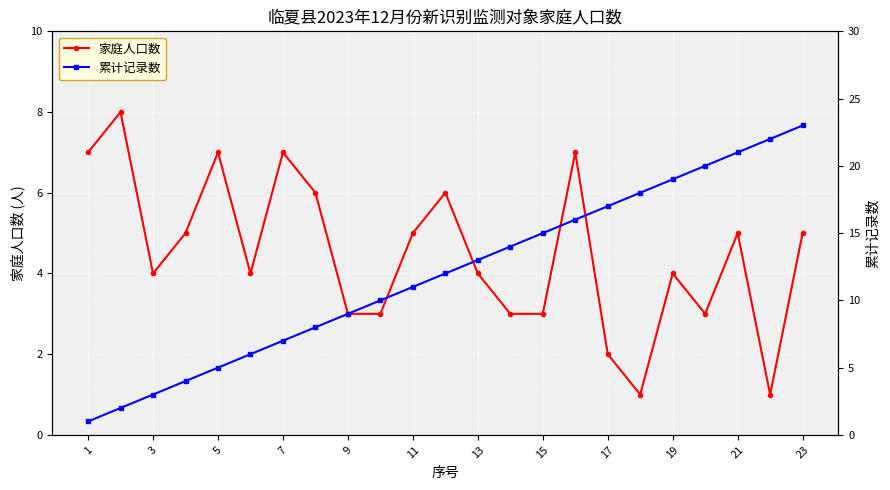

List the series in order of their overall mean, lowest first.

家庭人口数, 累计记录数